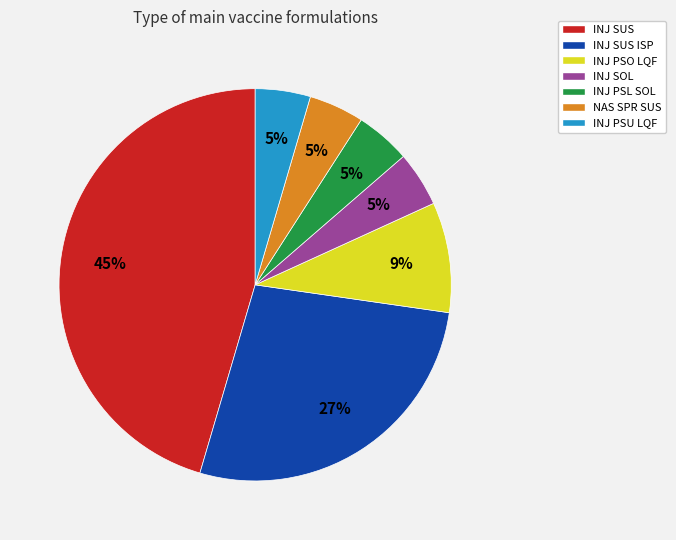

Do INJ PSO LQF and INJ SOL together represent more than half of the pie?

No